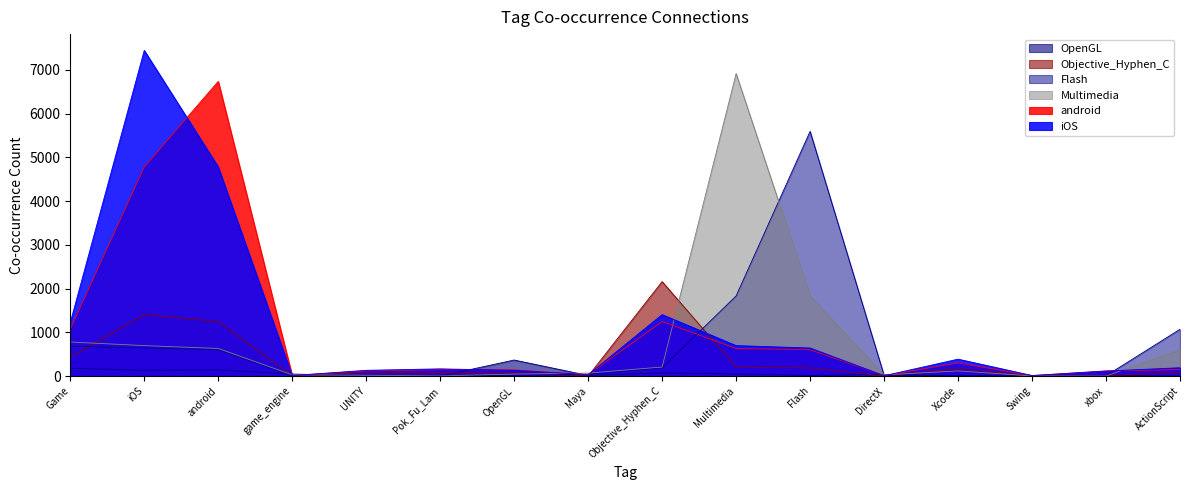

How many lines are shown in the chart?

6